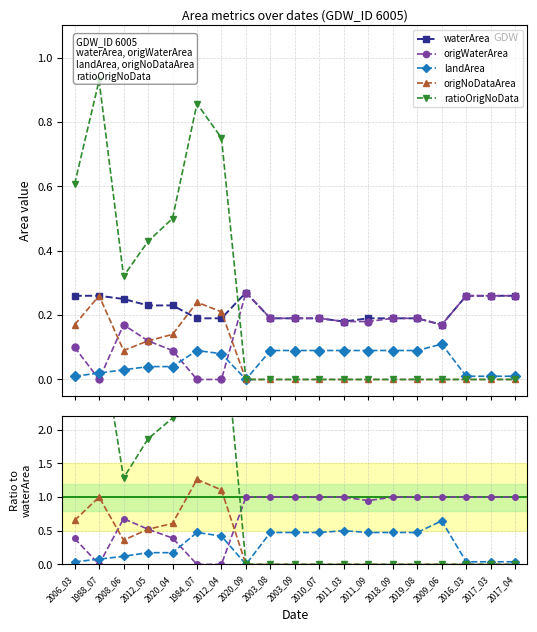

What is the label of the 10th point from the right?

2003_09